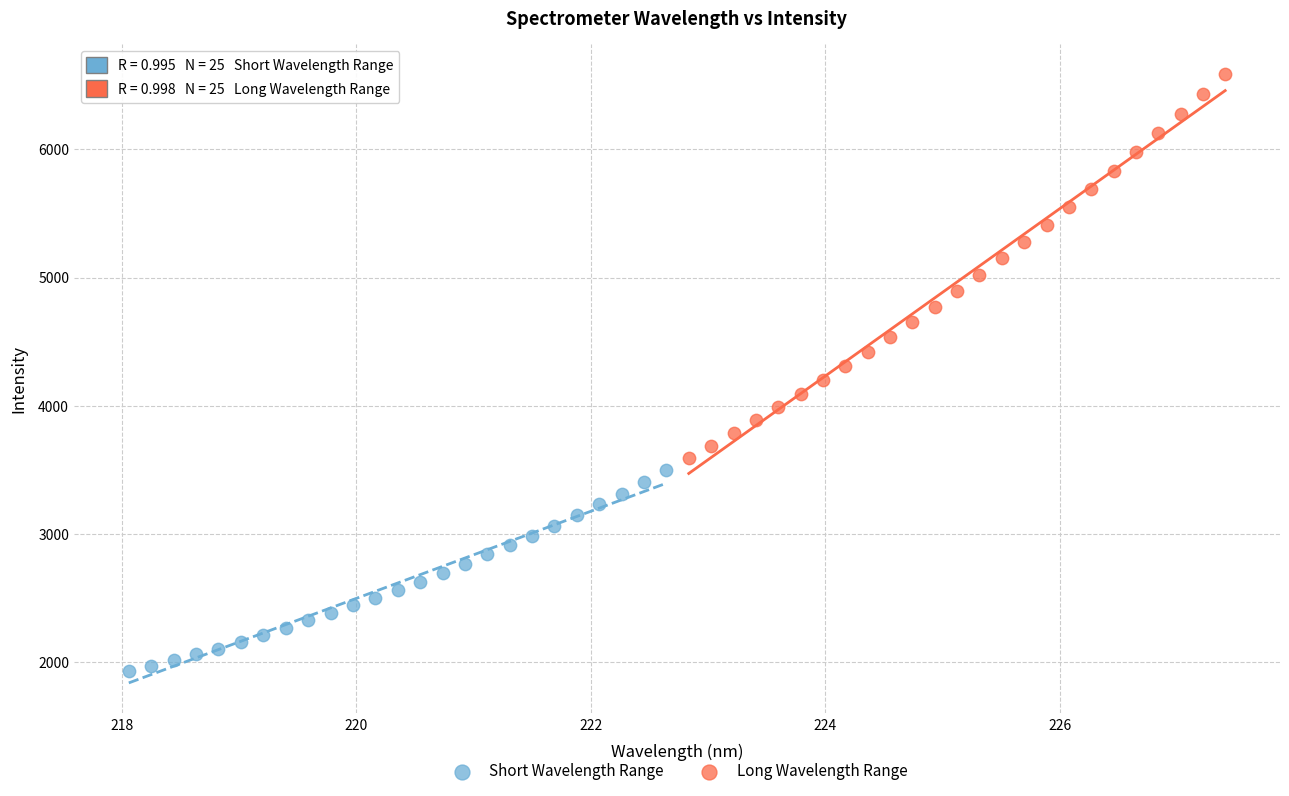

Which series contains the highest Y value?

Long Wavelength Range